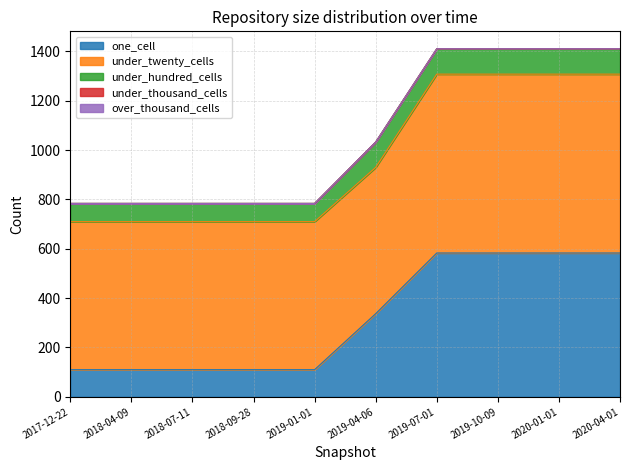

Count the one_cell values in the range 110 to 583.

10